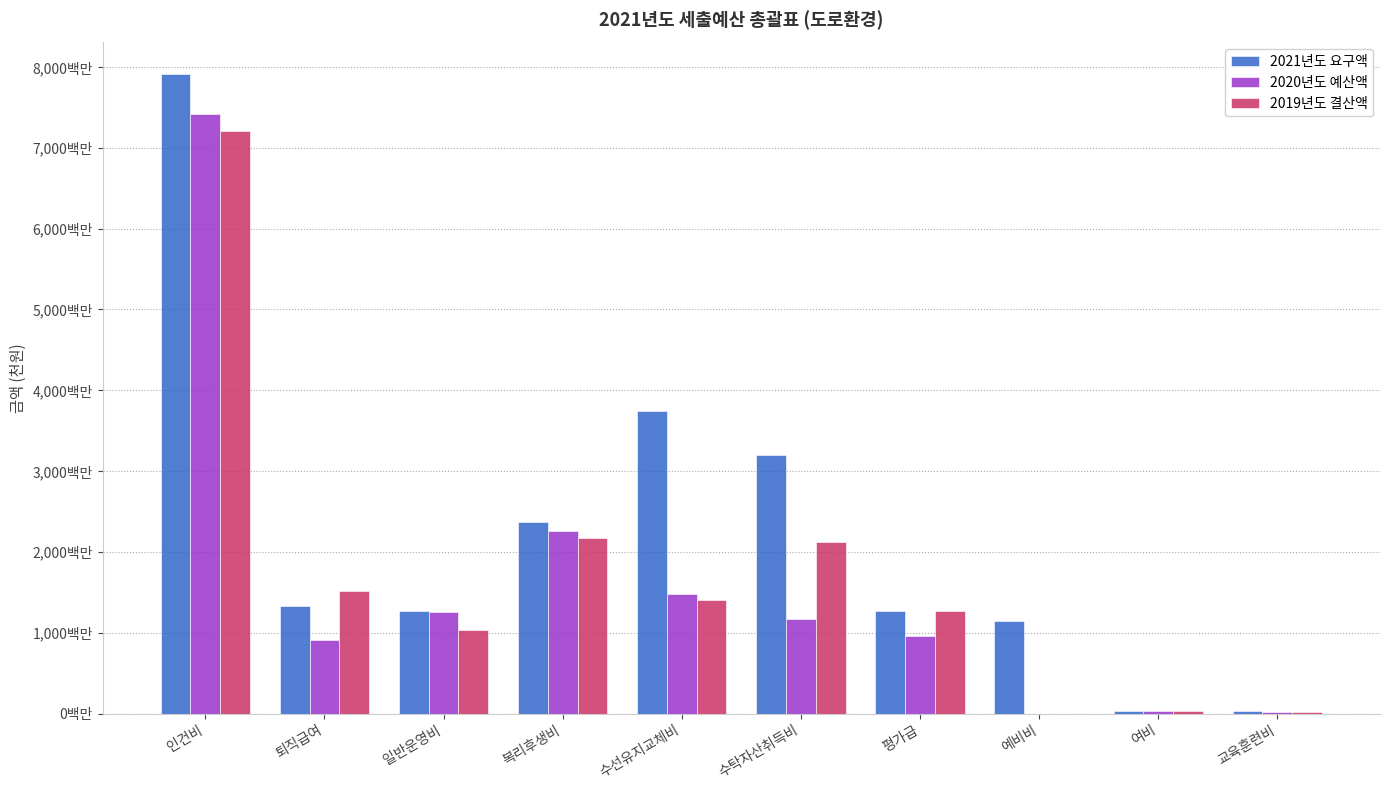

Which series has the largest total across all categories?

2021년도 요구액